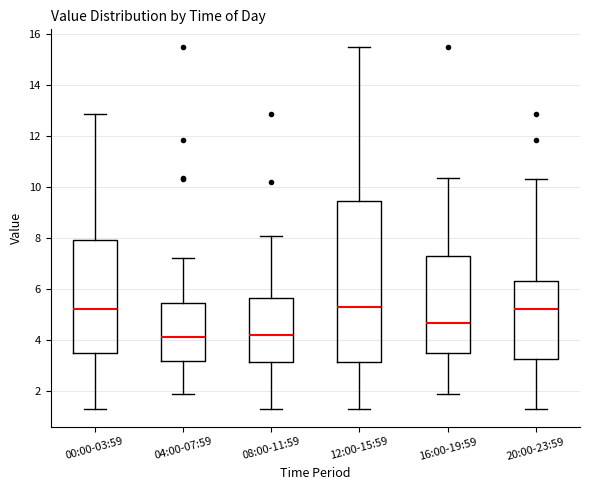

Reading left to right, read every box against the y-axis: the position of its median line, the range the box covers, and the ends of its whiskers. The values are not printed on the chart, so give them approximately, as read against the axis.

00:00-03:59: median 5.2, box 3.4 to 8.0, whiskers 1.4 to 12.8
04:00-07:59: median 4.2, box 3.2 to 5.4, whiskers 1.8 to 7.2
08:00-11:59: median 4.2, box 3.2 to 5.6, whiskers 1.4 to 8.0
12:00-15:59: median 5.2, box 3.2 to 9.4, whiskers 1.4 to 15.4
16:00-19:59: median 4.6, box 3.4 to 7.2, whiskers 1.8 to 10.4
20:00-23:59: median 5.2, box 3.2 to 6.4, whiskers 1.4 to 10.4